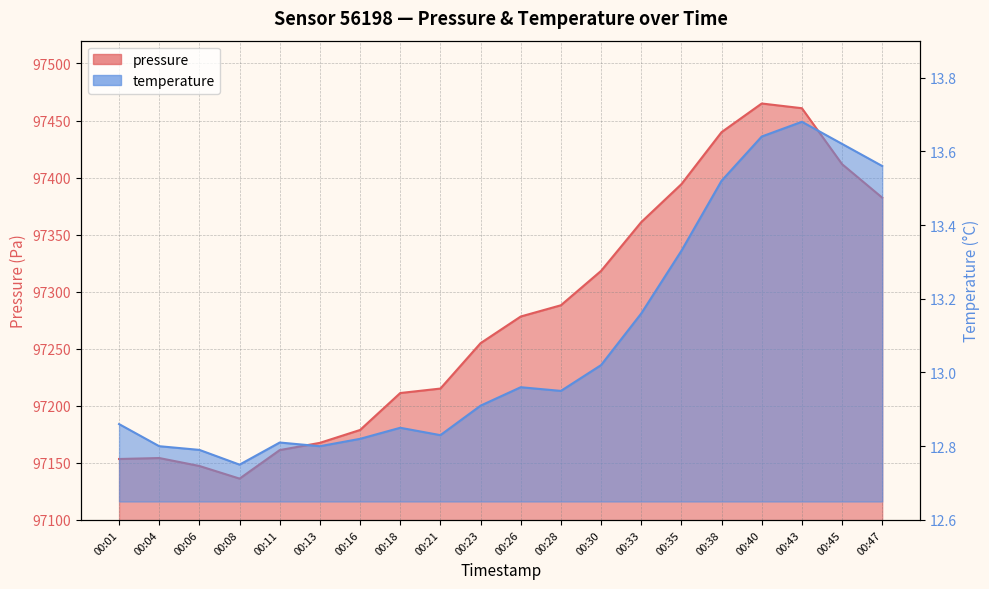

True or false: pressure and temperature intersect in this chart.

False